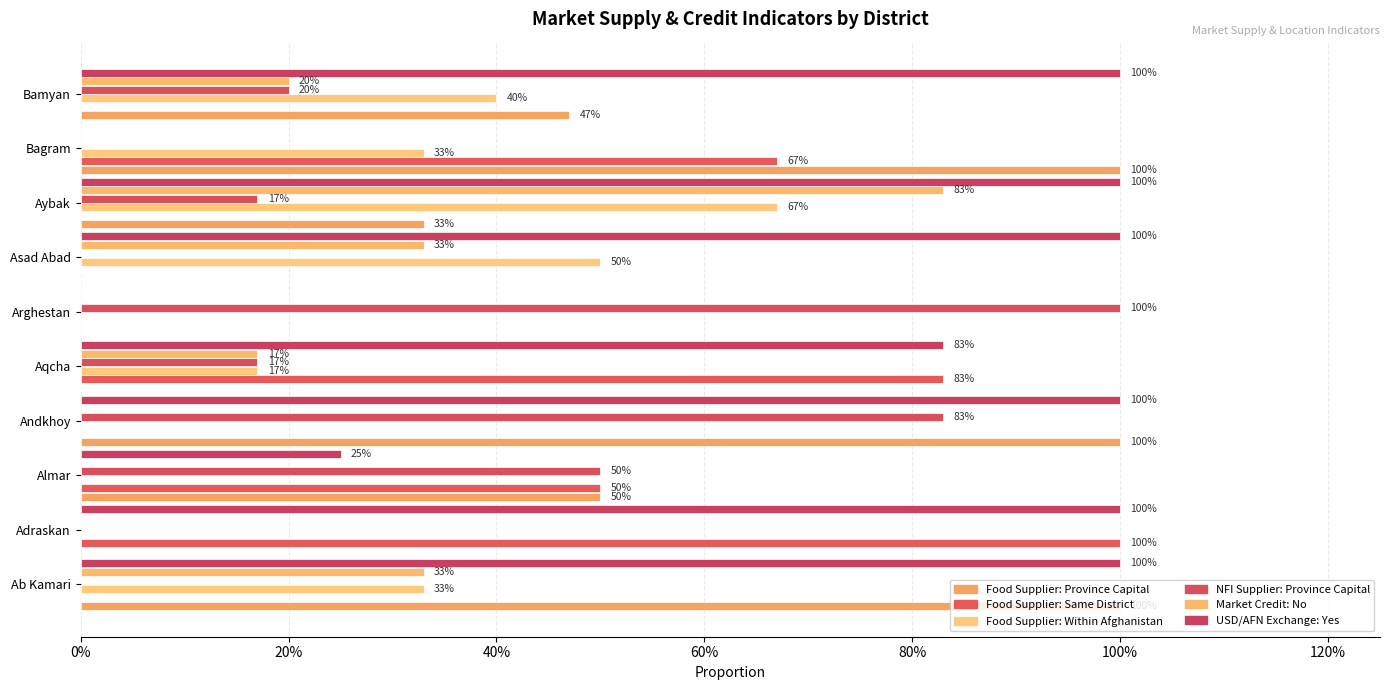

The value of usd afn exchange yes at Arghestan is 0.6. True or false?

False